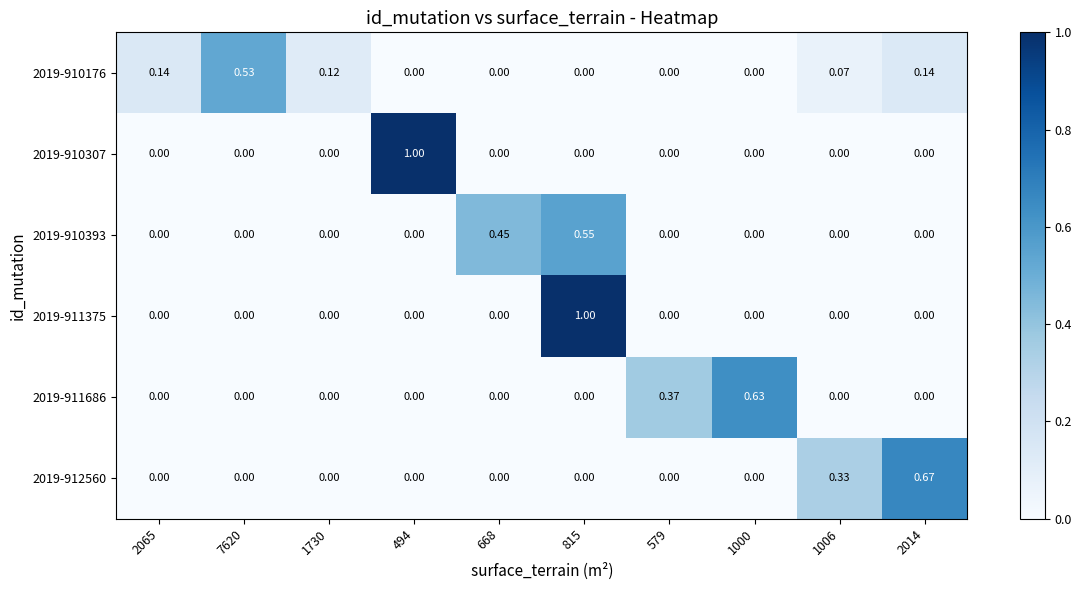

At which category does the chart reach its peak across all series?

494